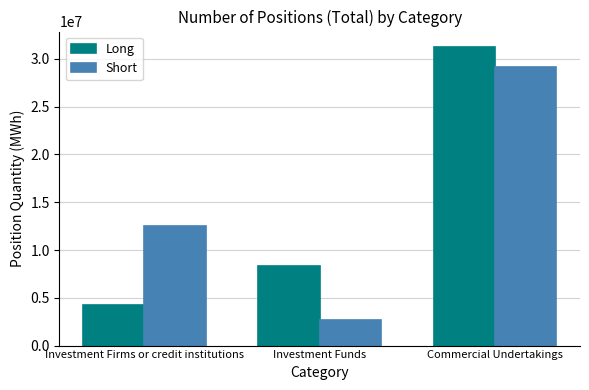

What is the difference between the Long values at Investment Funds and Investment Firms or credit institutions?

4087439.0